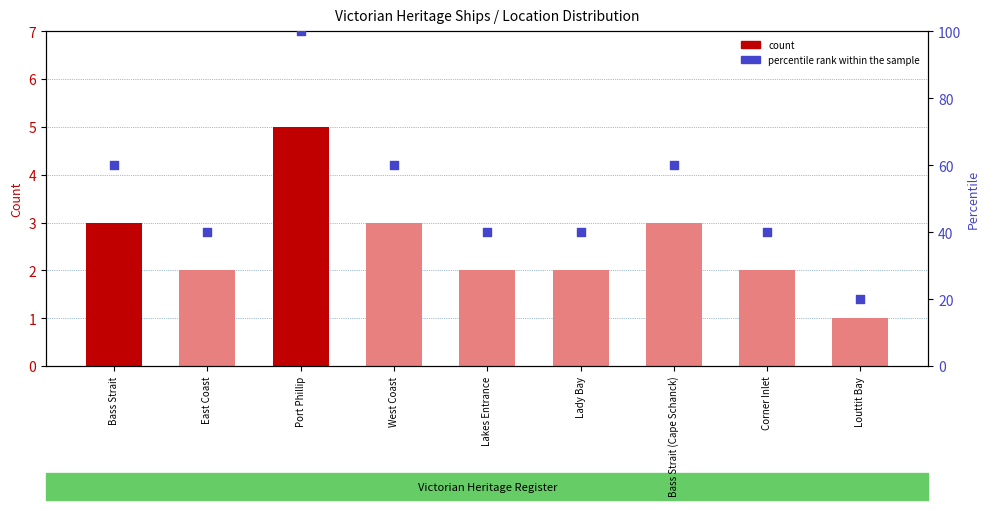

Which series reaches the minimum Y coordinate?

count